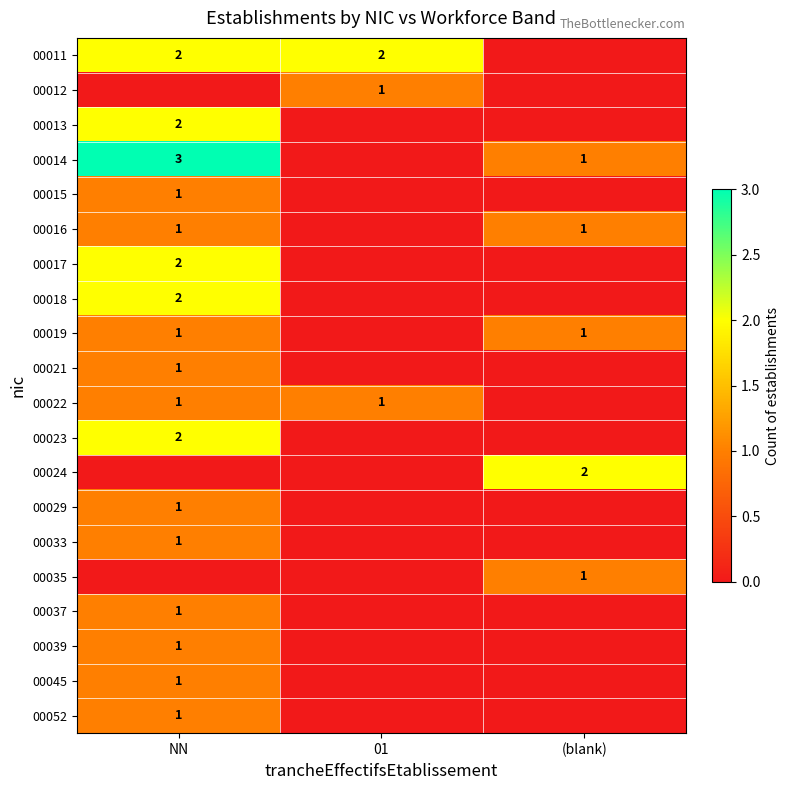

The value of 00011 at 01 is 2. True or false?

True